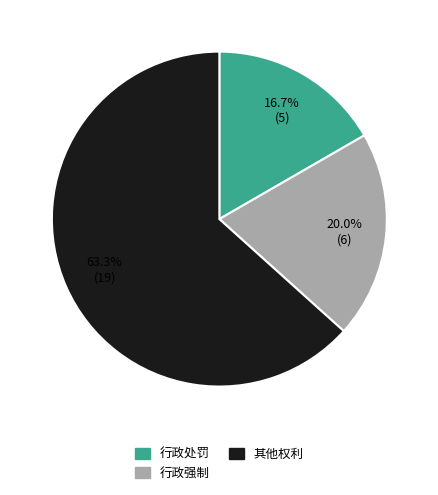

To the nearest percent, what is the average slice percentage?

33%